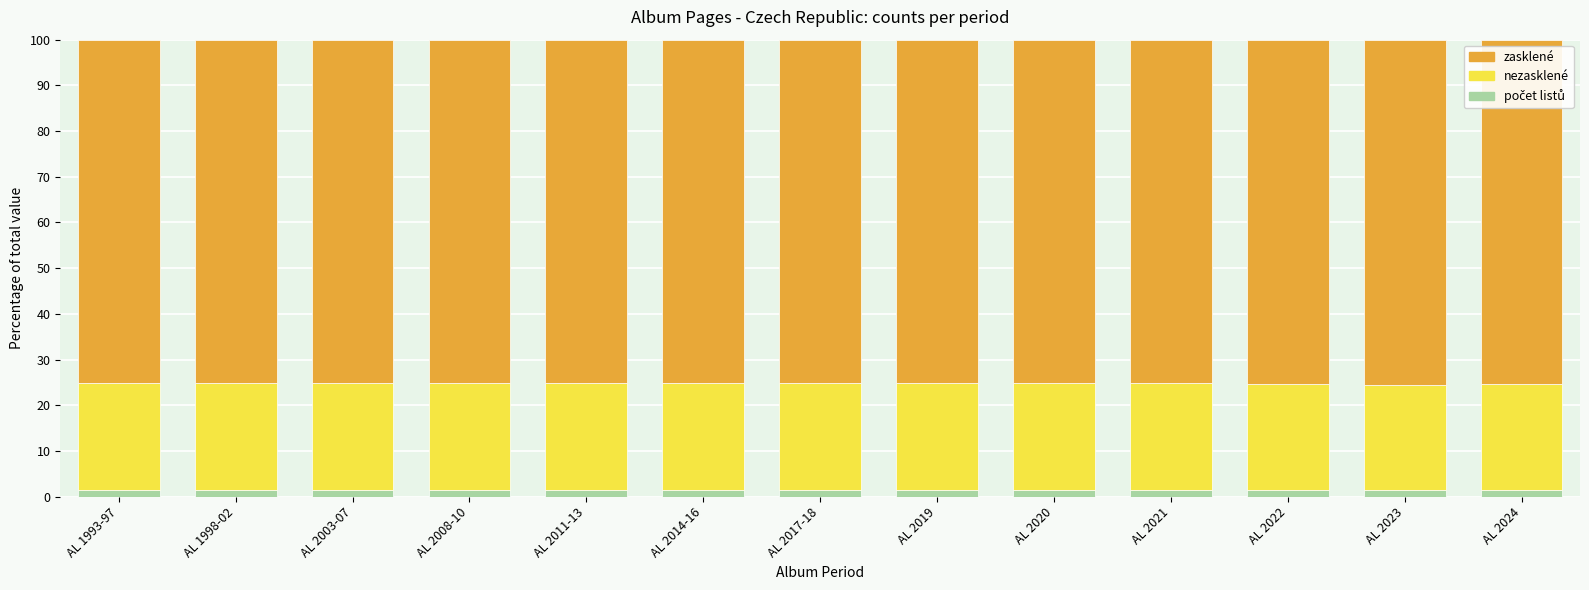

Does the chart contain any negative values?

No